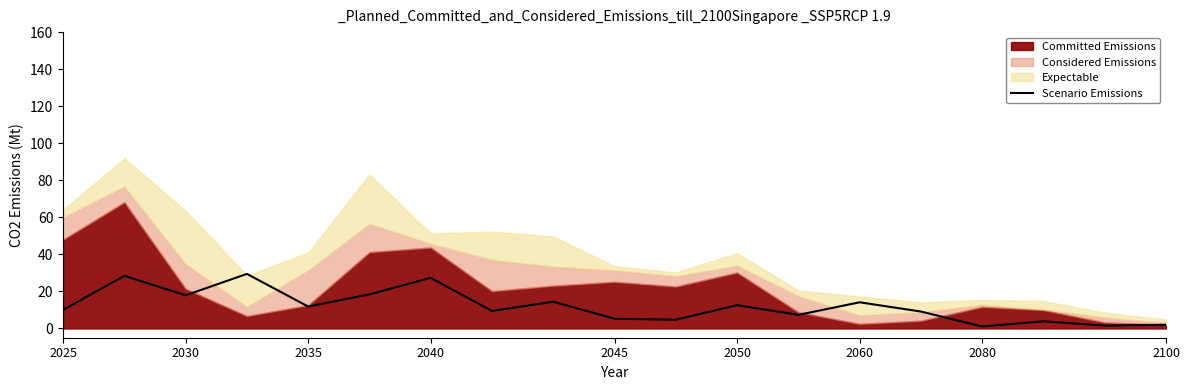

How many lines are shown in the chart?

1